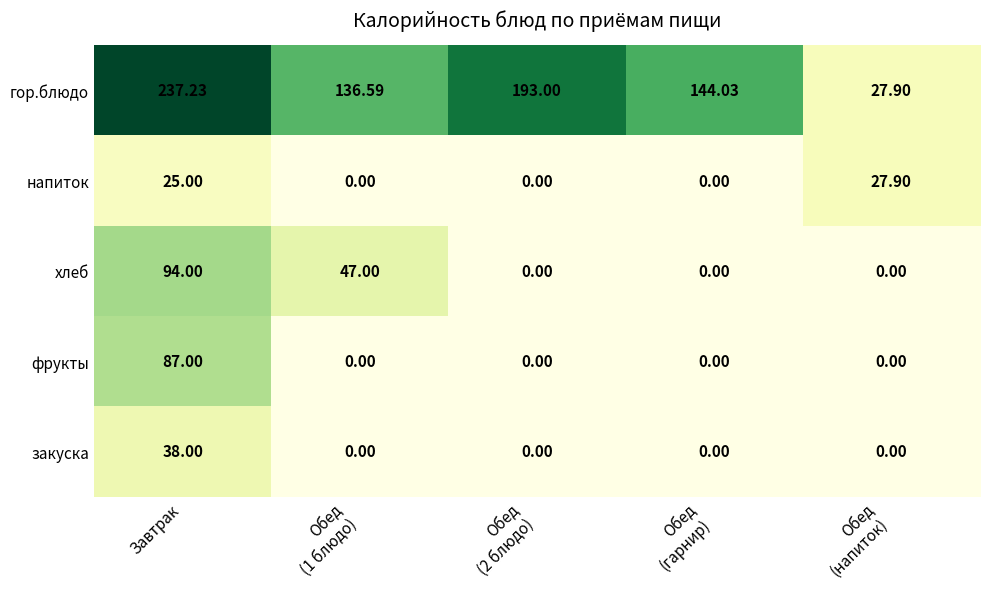

Which series has the largest total across all categories?

гор.блюдо